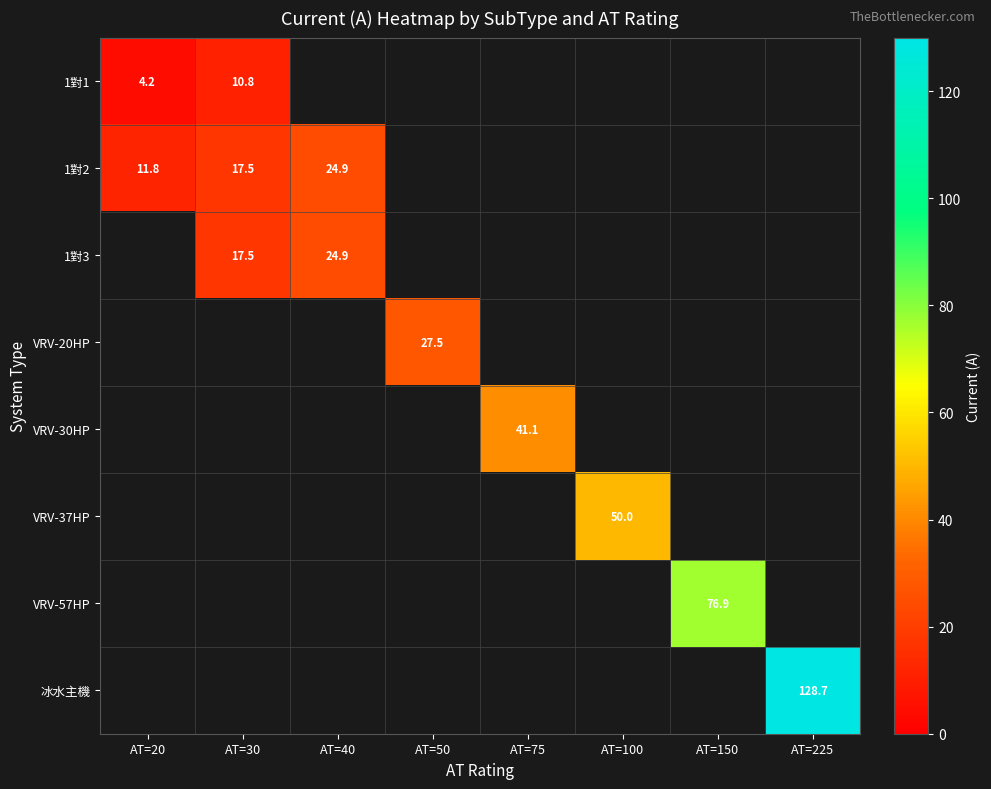

At which category is the sum across all series the highest?

AT=225